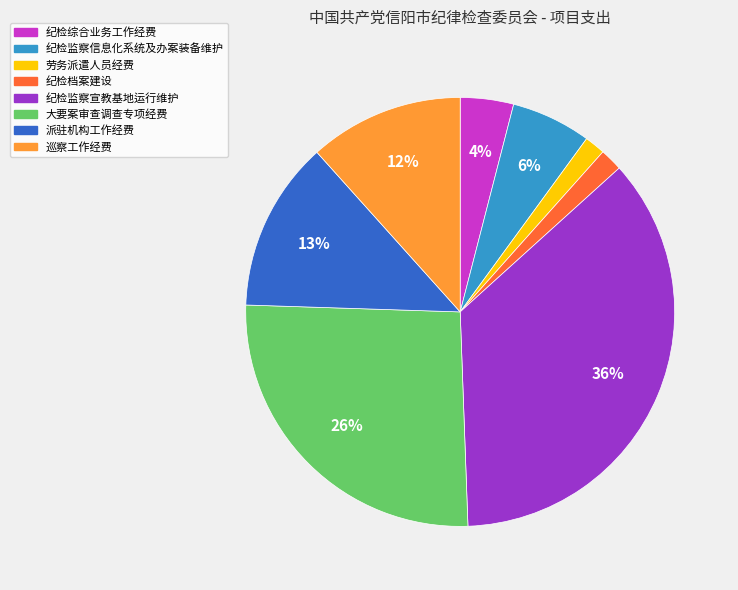

To the nearest percent, what is the combined percentage of 劳务派遣人员经费 and 大要案审查调查专项经费?

28%